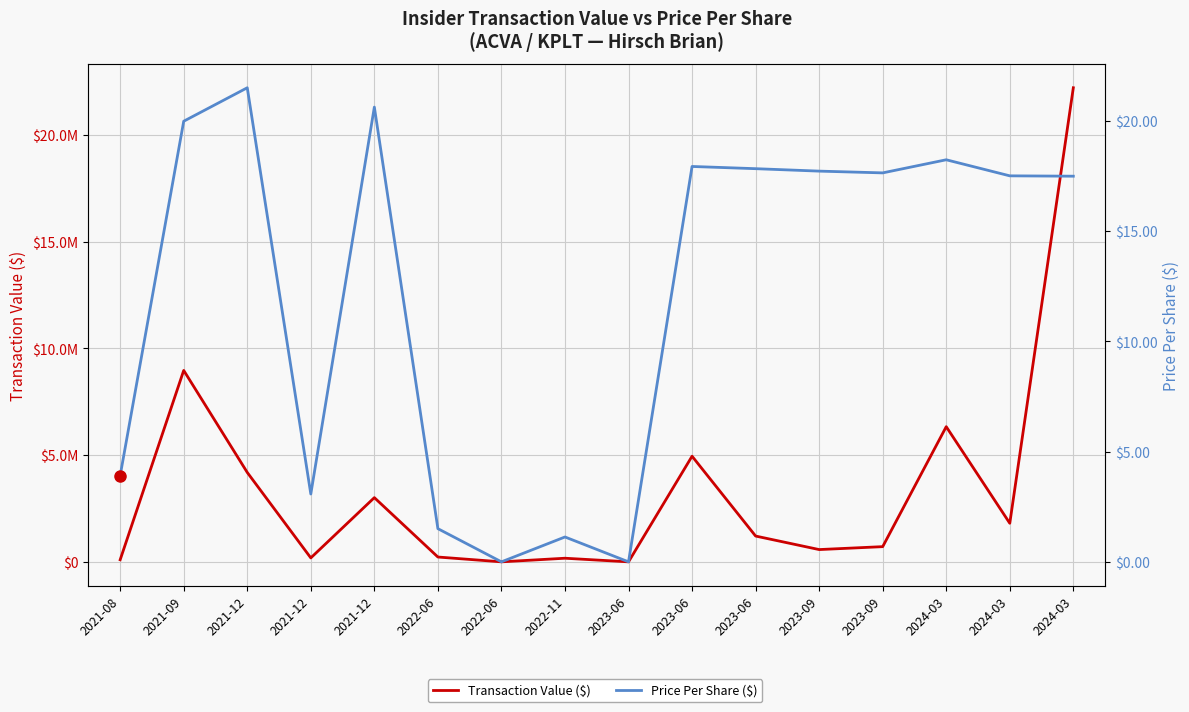

At how many categories does at least one series exceed 21614909?

1